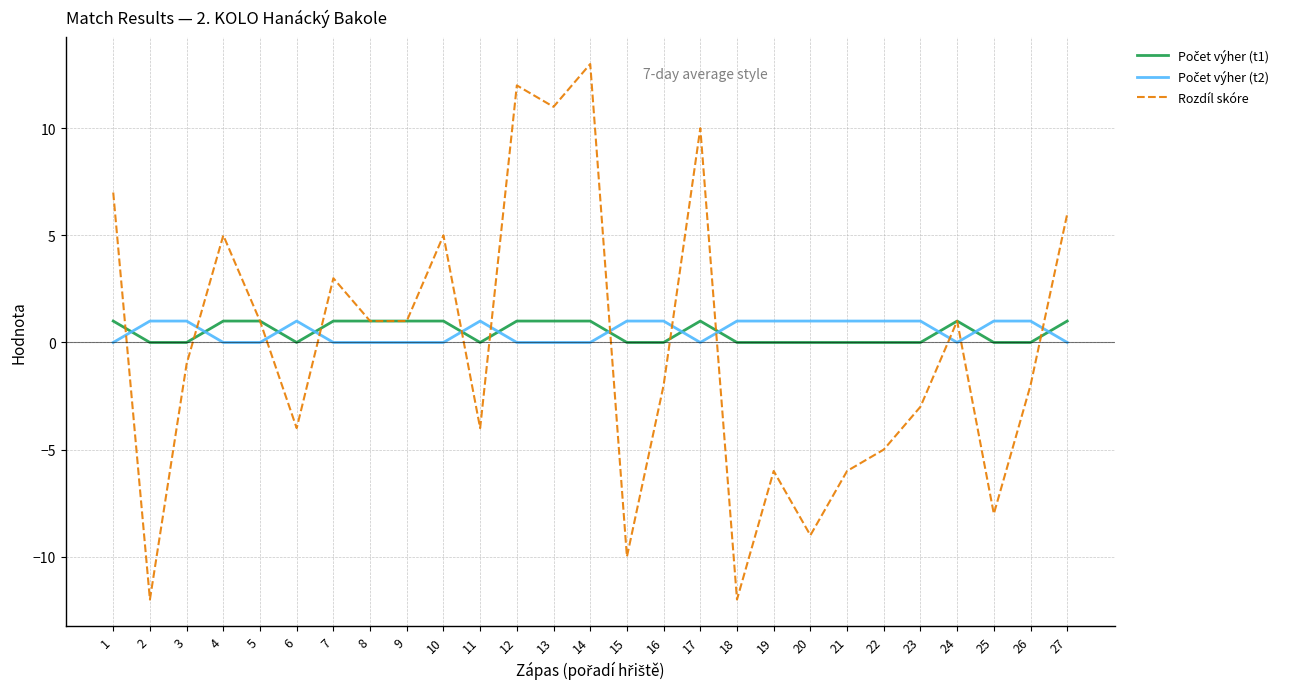

At which category does the chart reach its peak across all series?

14